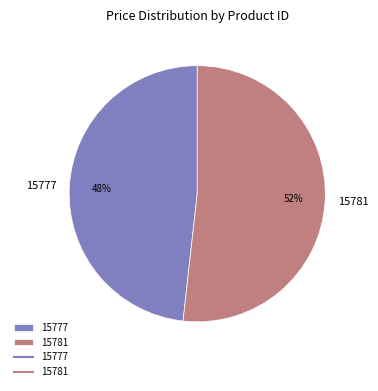

Does 15777 account for over 50% of the chart?

No